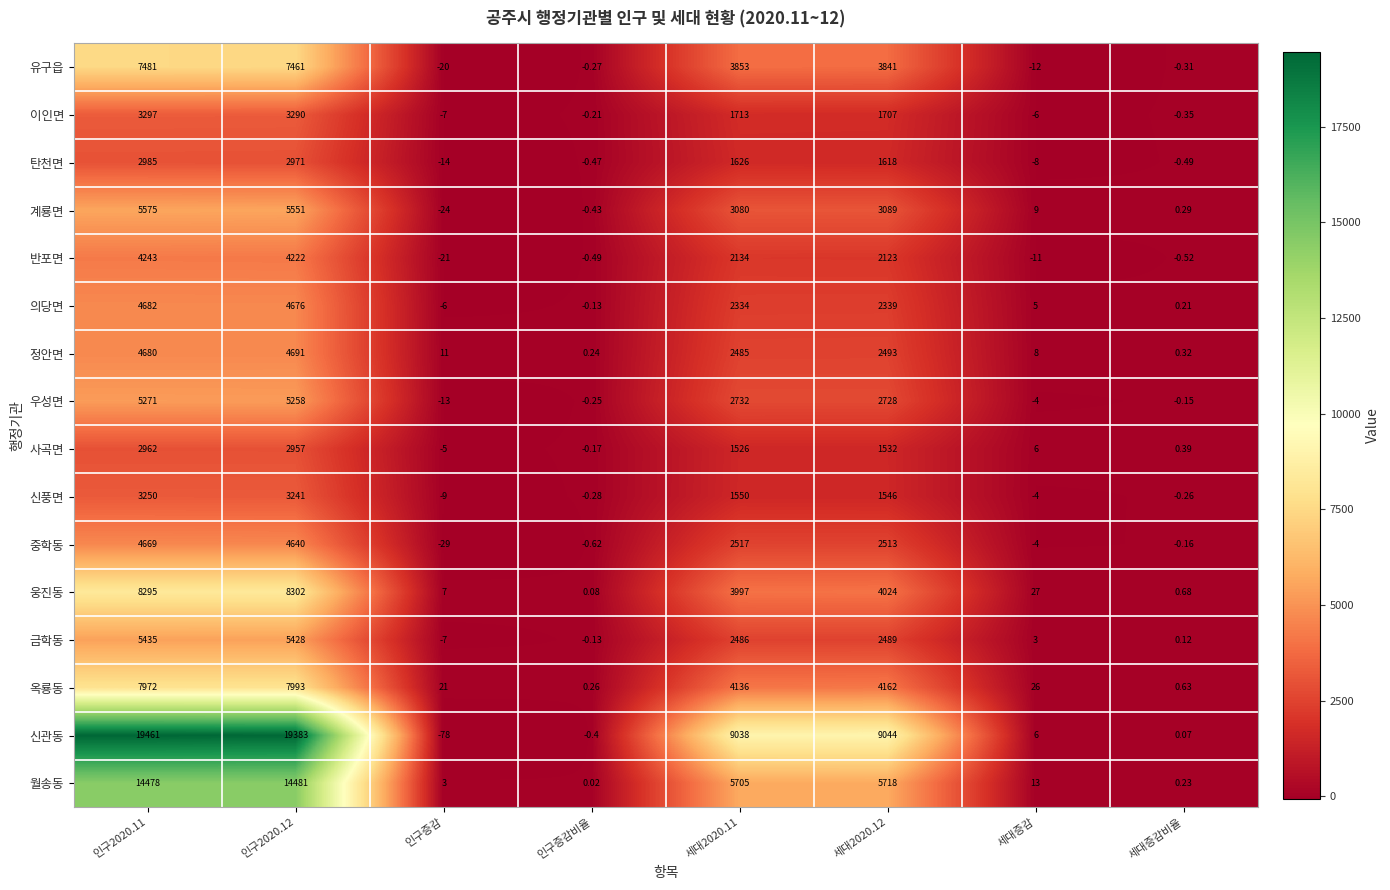

Rank the series at 세대증감비율 from lowest to highest value.

반포면, 탄천면, 이인면, 유구읍, 신풍면, 중학동, 우성면, 신관동, 금학동, 의당면, 월송동, 계룡면, 정안면, 사곡면, 옥룡동, 웅진동